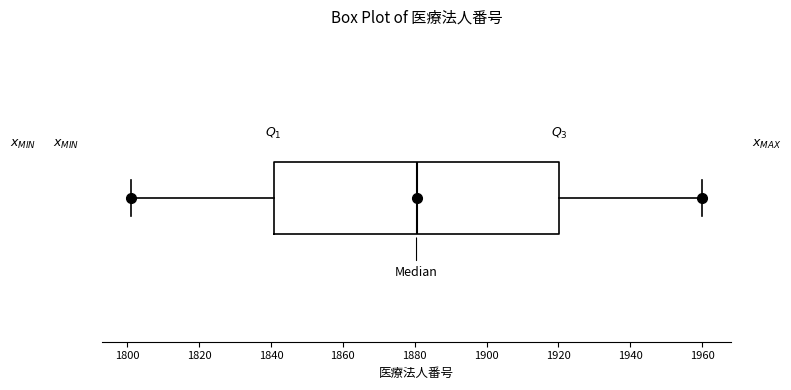

Transcribe this box plot: give where the median line is, the range the box spans, and where the two whiskers end, as read against the x-axis. The values are not printed on the chart, so give them approximately, as read against the axis.

median 1880, box 1840 to 1920, whiskers 1802 to 1960